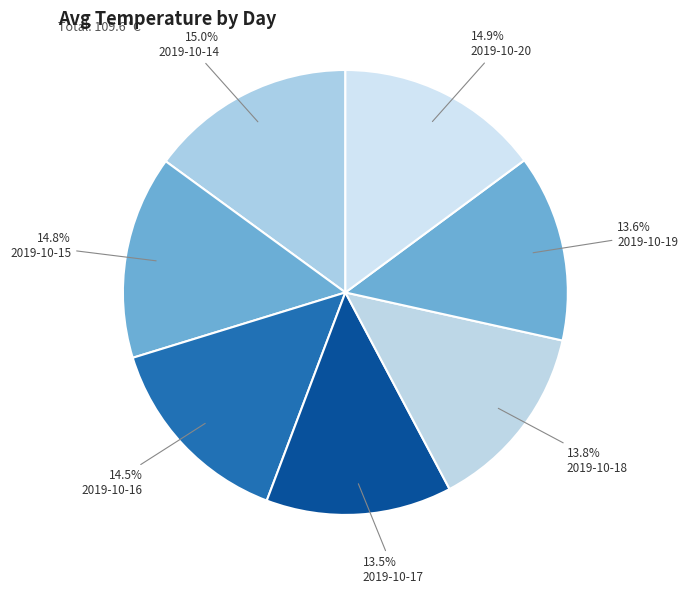

Count the number of slices in the pie.

7